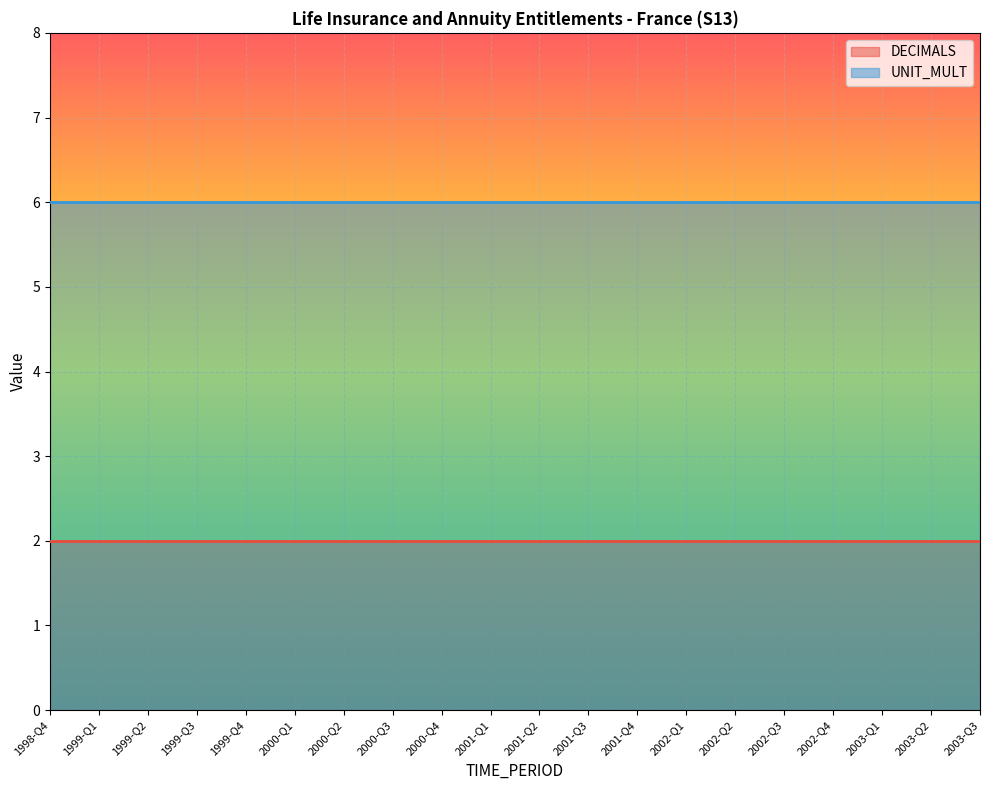

True or false: UNIT_MULT and DECIMALS intersect in this chart.

False